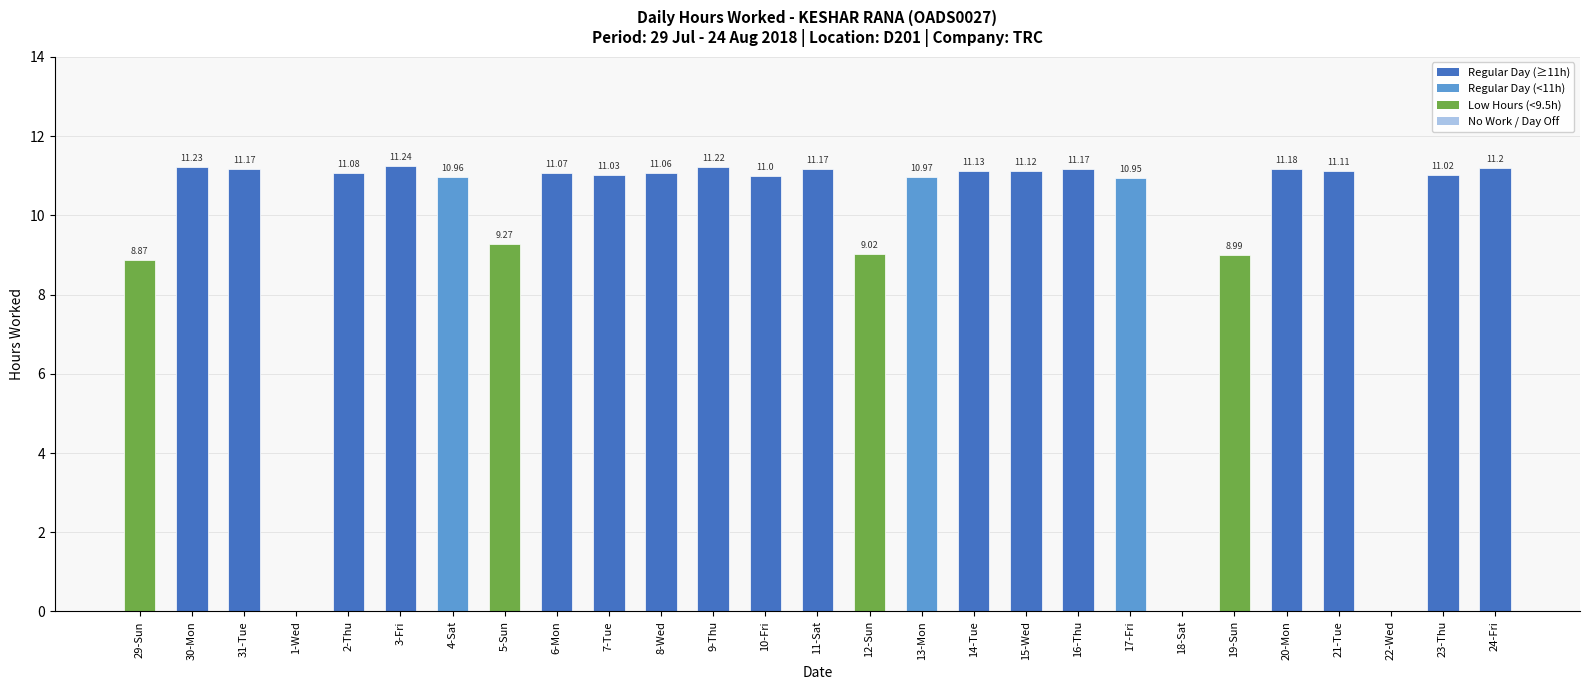

Are the bars horizontal?

No